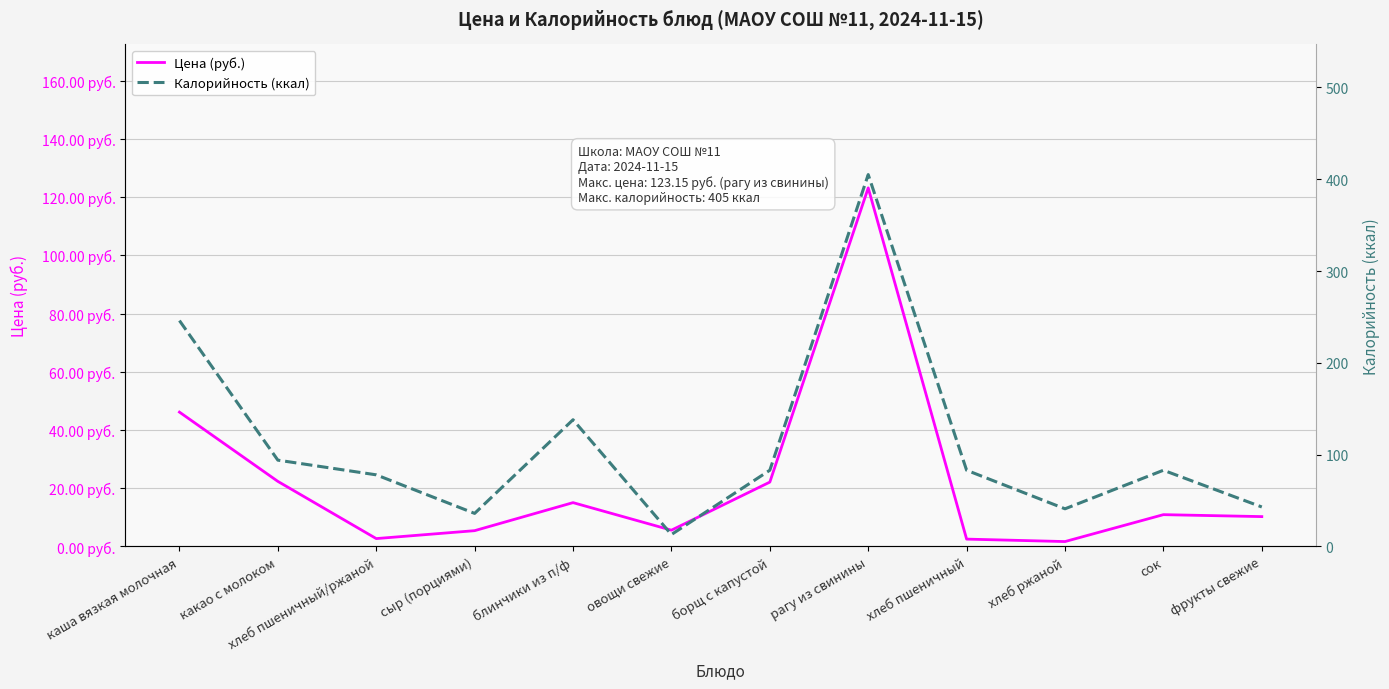

What is the difference between the Цена (руб.) values at фрукты свежие and рагу из свинины?

112.9